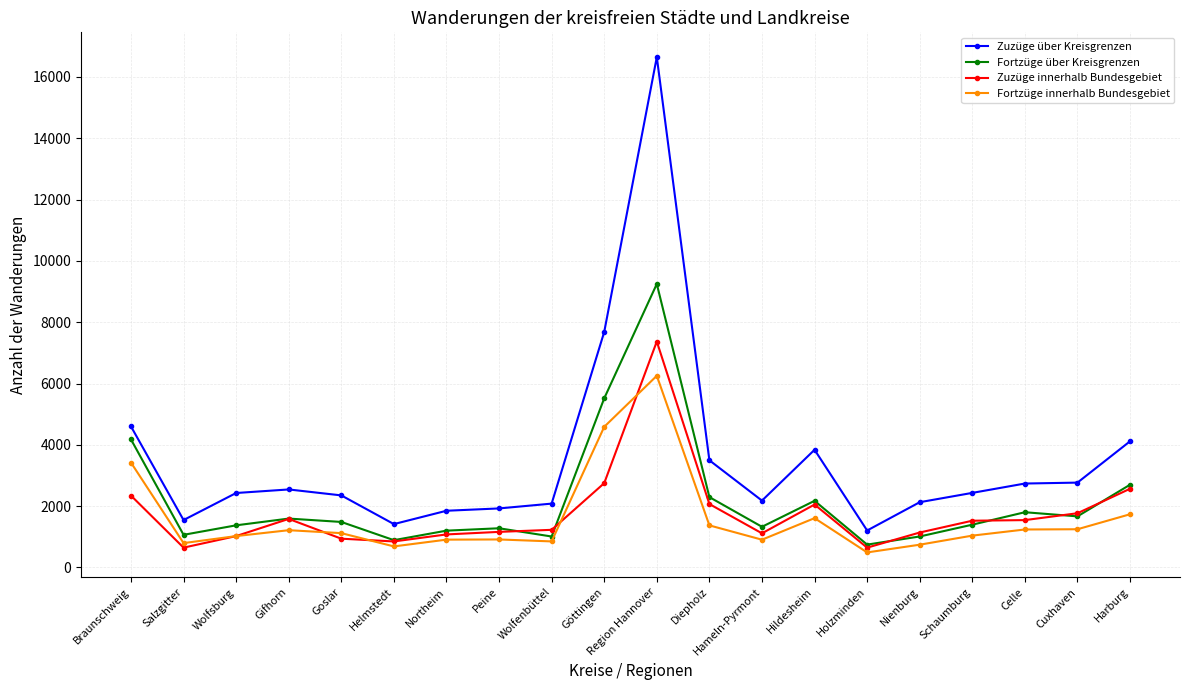

True or false: Zuzüge innerhalb Bundesgebiet and Zuzüge über Kreisgrenzen intersect in this chart.

False